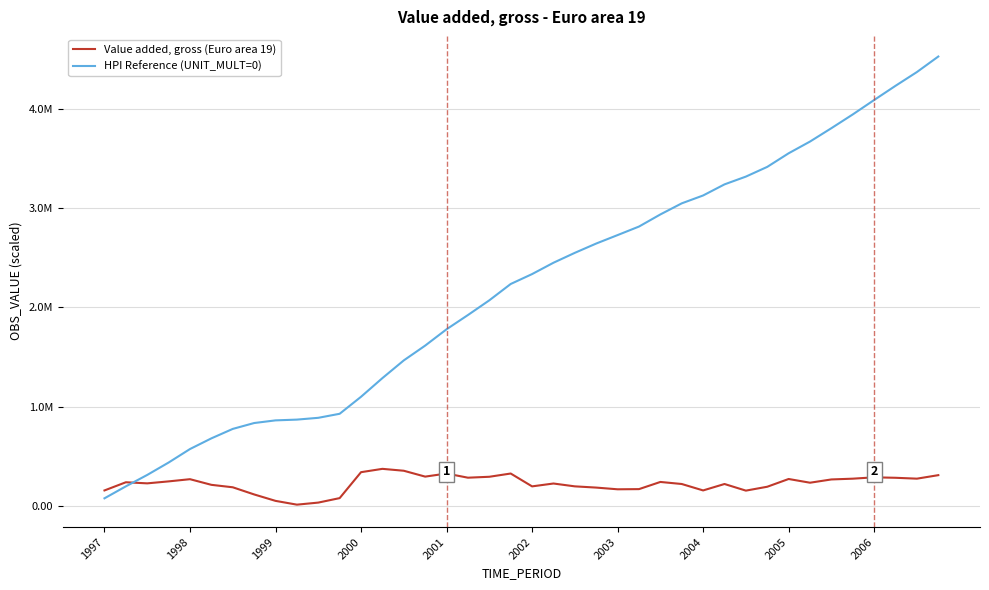

Does the chart display data point markers on the line(s)?

No